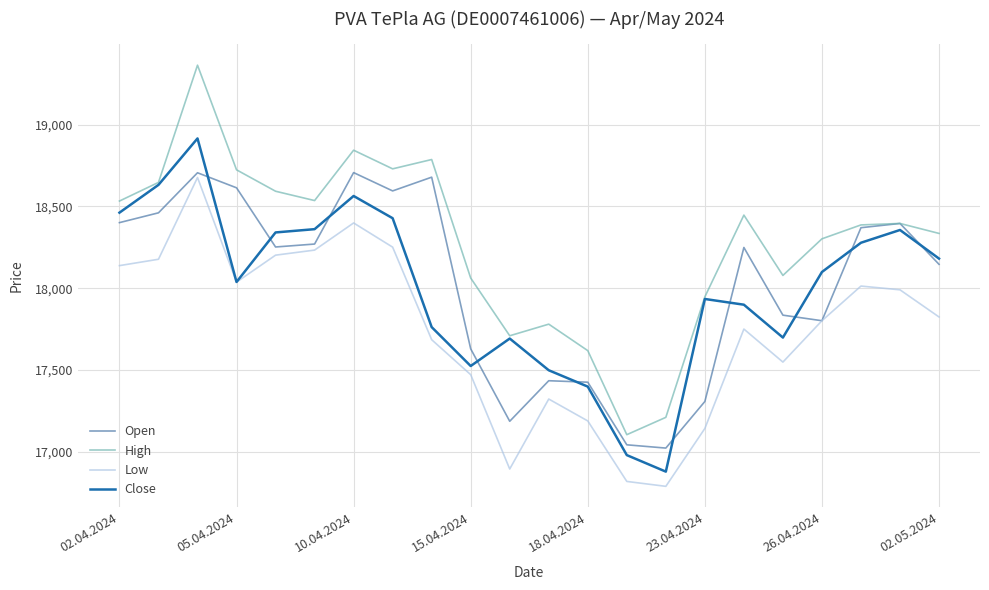

What is the average value of the Close series?

17996